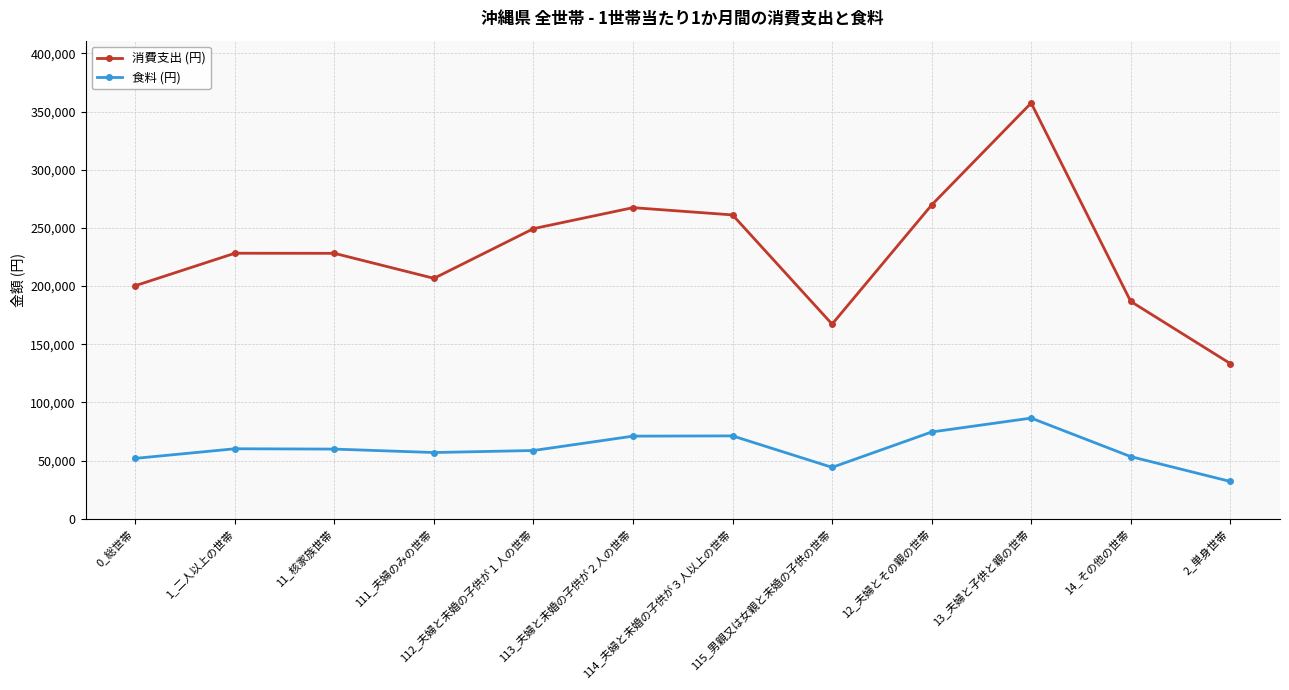

In 食料 (円), how many points are higher than both neighbors (excluding endpoints)?

3